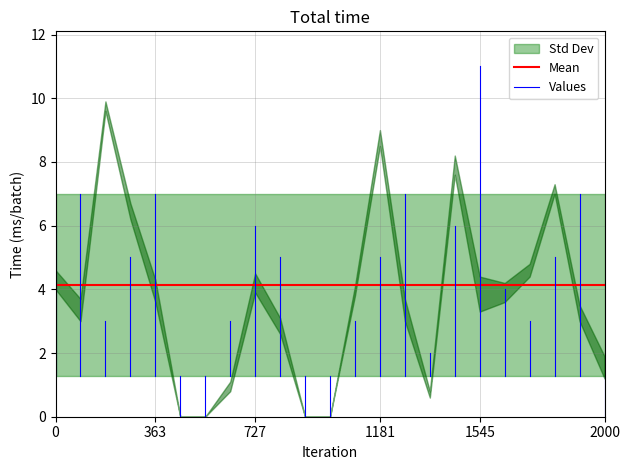

What is the sum of the Mean values at 0 and 363?

8.3